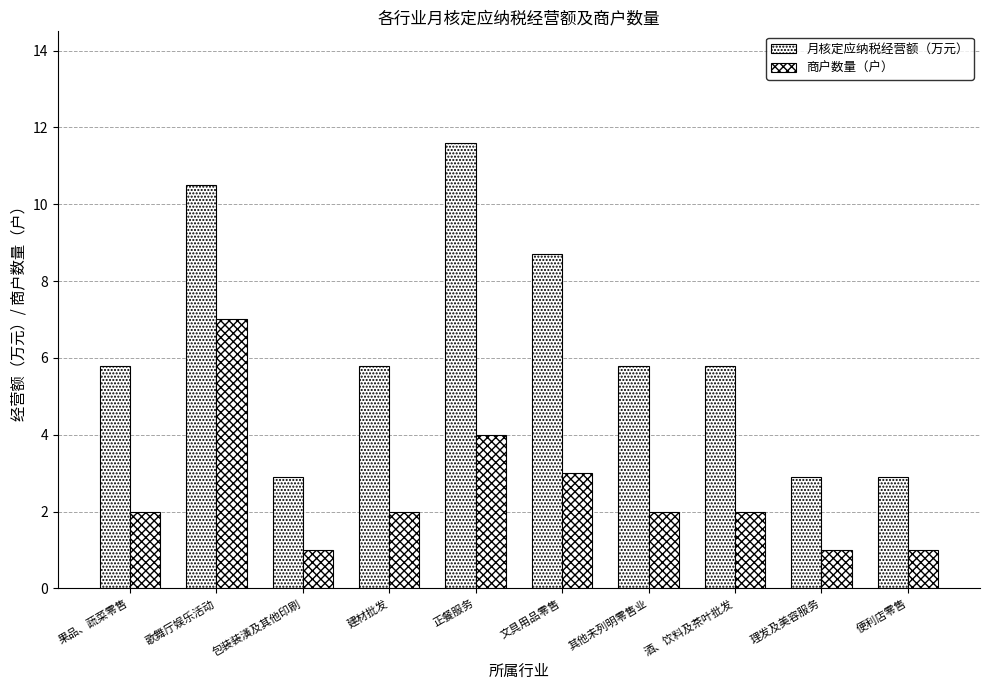

How many values in the 月核定应纳税经营额（万元） series exceed 5?

7